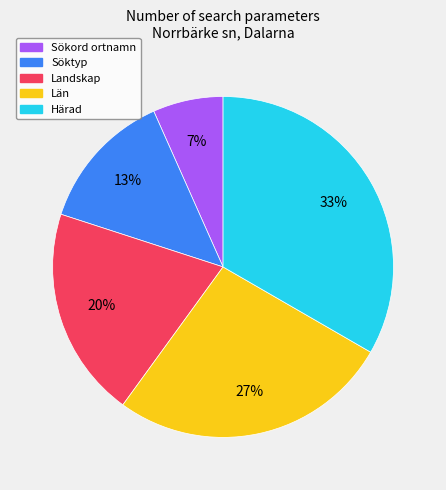

To the nearest percent, what is the average slice percentage?

20%